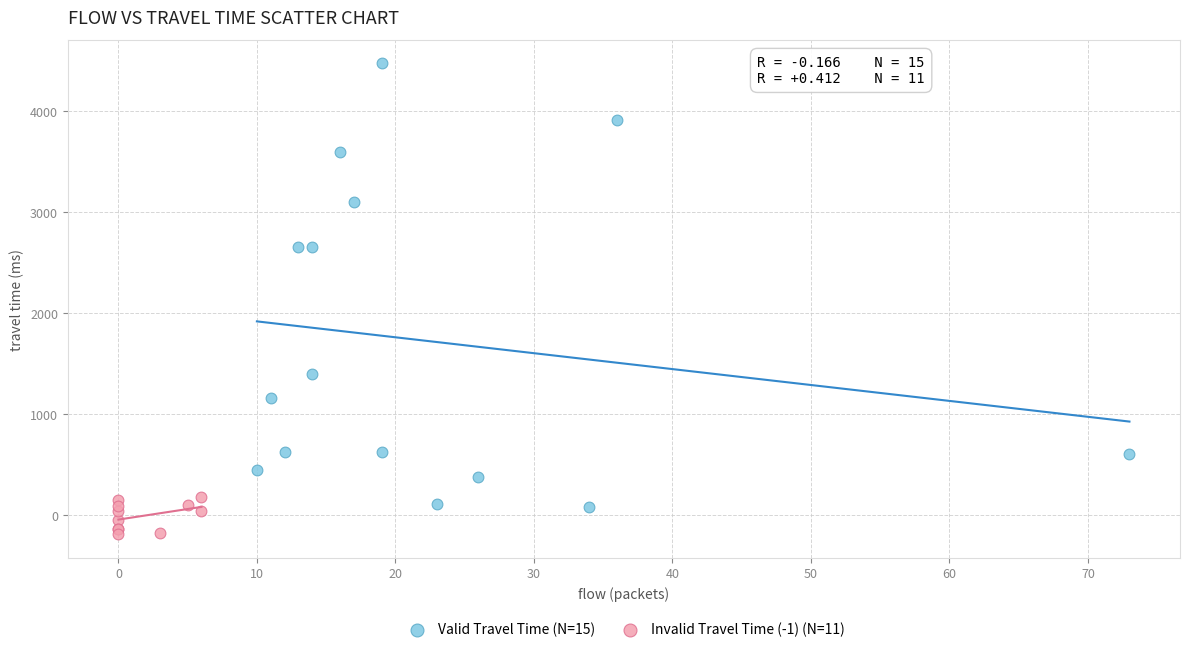

Which series reaches the minimum Y coordinate?

Invalid Travel Time (-1) (N=11)